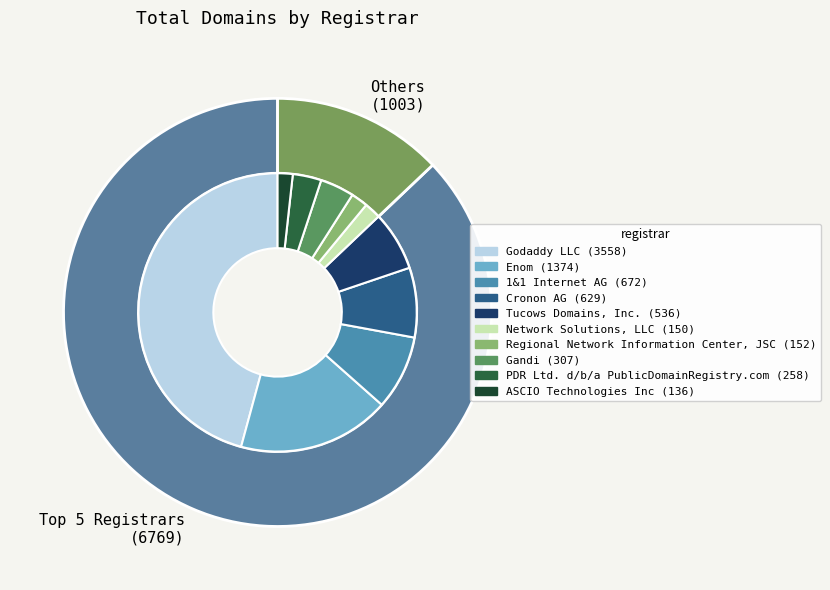

To the nearest percent, what is the combined percentage of Regional Network Information Center, JSC and PDR Ltd. d/b/a PublicDomainRegistry.com?

5%